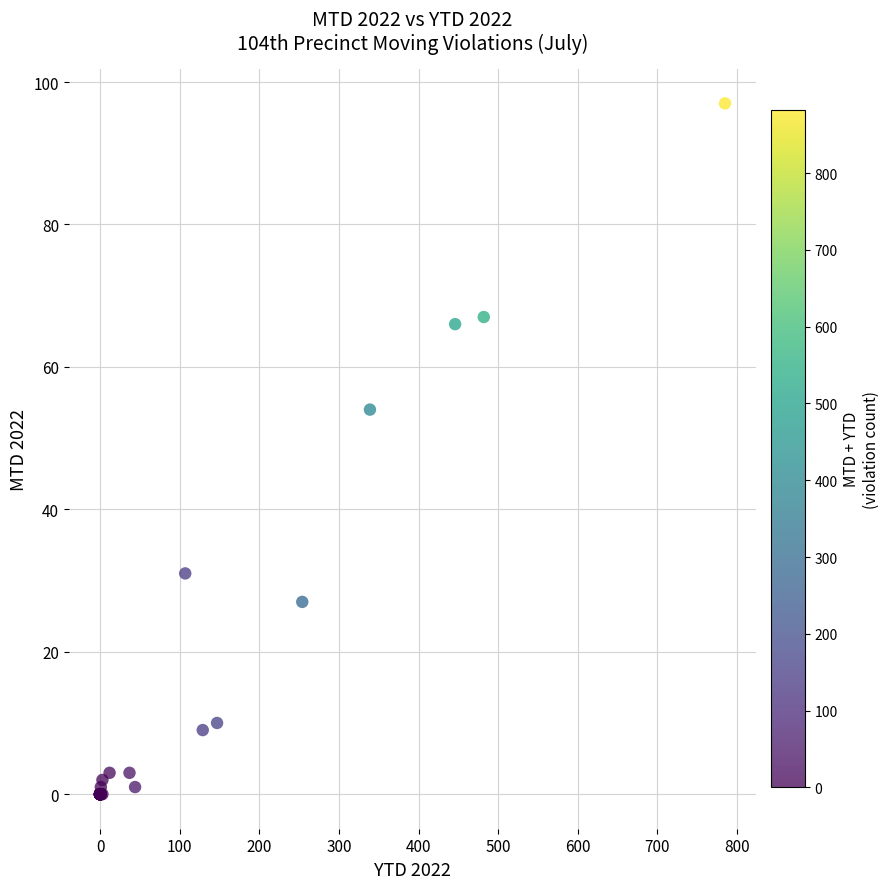

What Y value in the scatter plot is closest to 48?

54